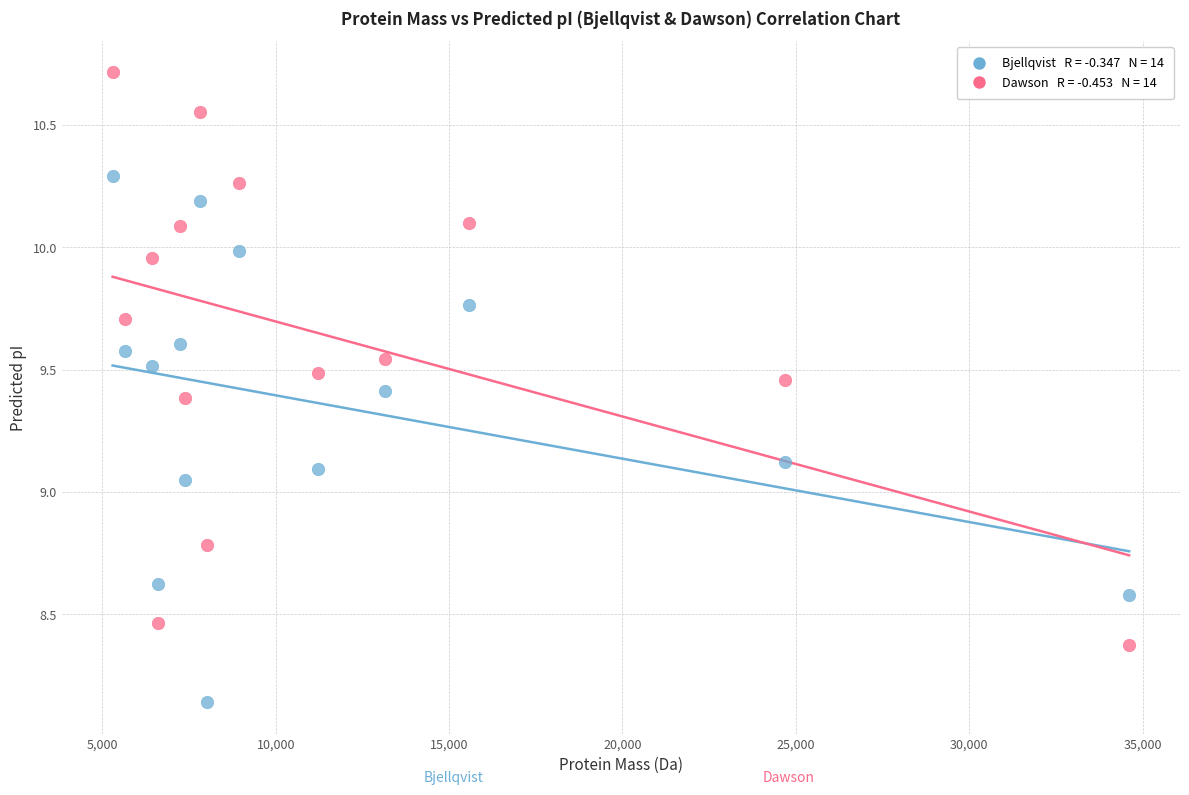

Across all data points, what is the range of X values (max minus min)?

29314.1